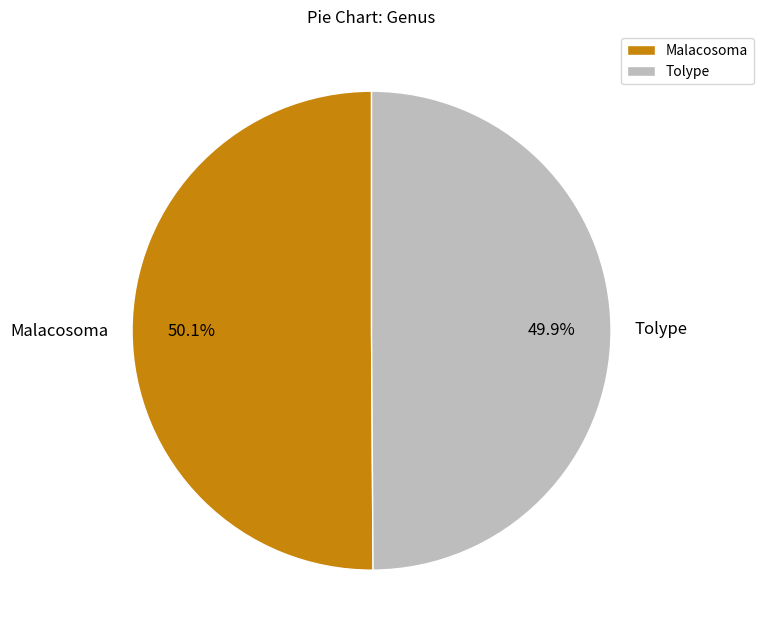

Does any single category account for the majority?

Yes